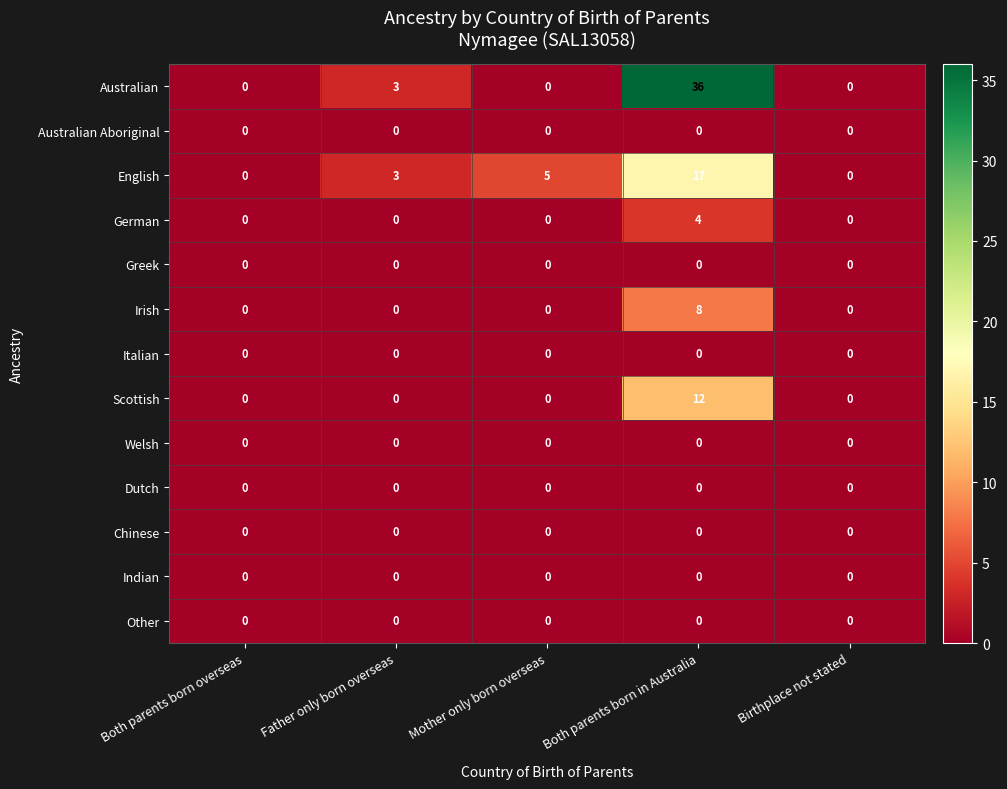

Which series has the widest spread of values?

Australian